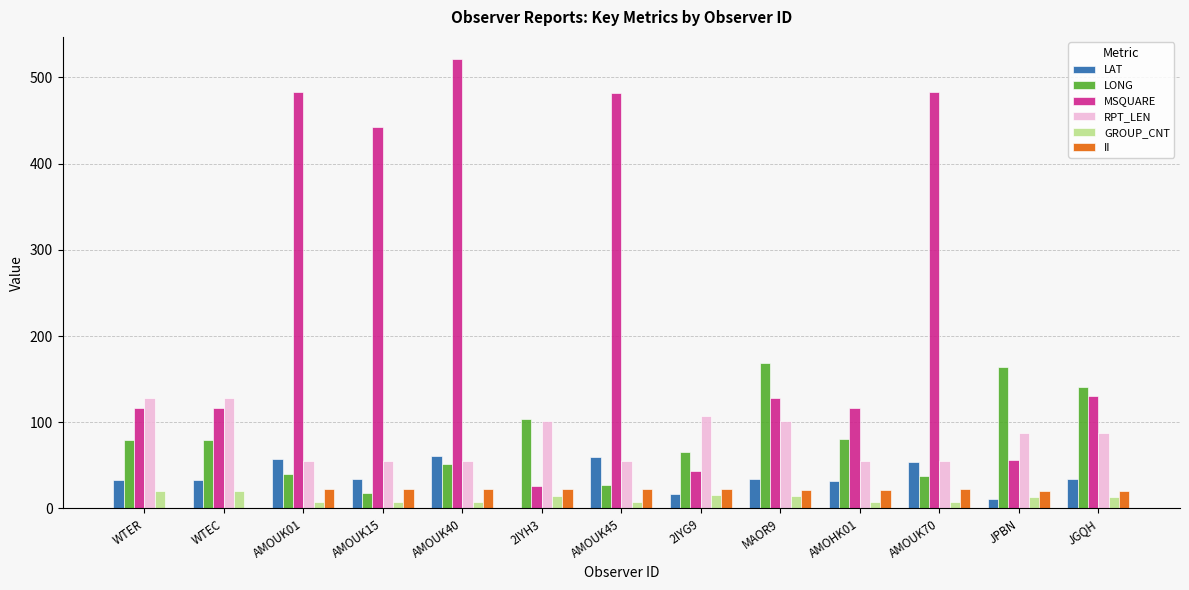

At which category is the sum across all series the highest?

AMOUK40